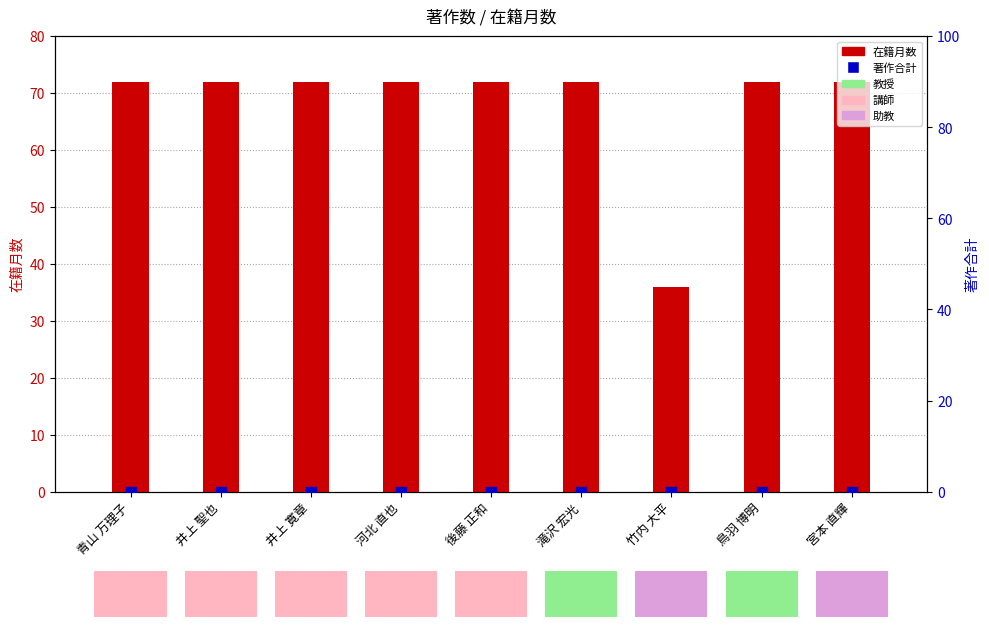

At which category is the sum across all series the highest?

青山 万理子